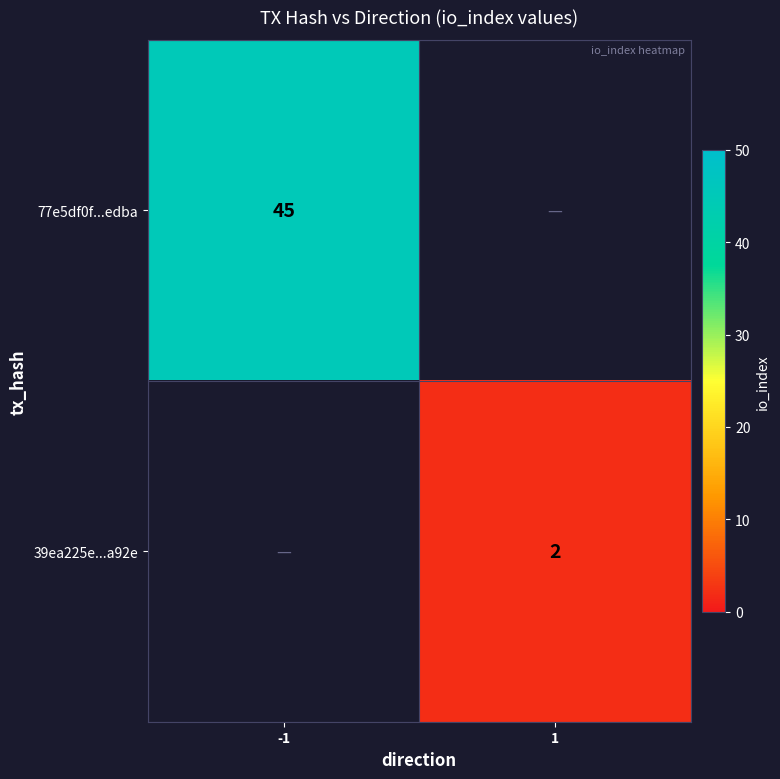

The 39ea225e...a92e series shows 1 at 1. True or false?

False